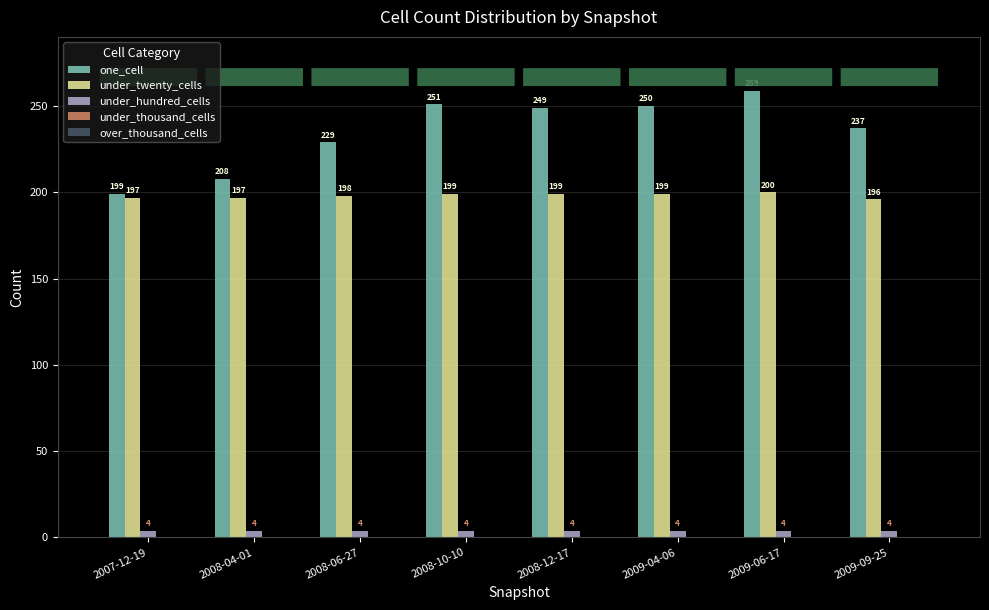

What position from the right is 2009-04-06?

3